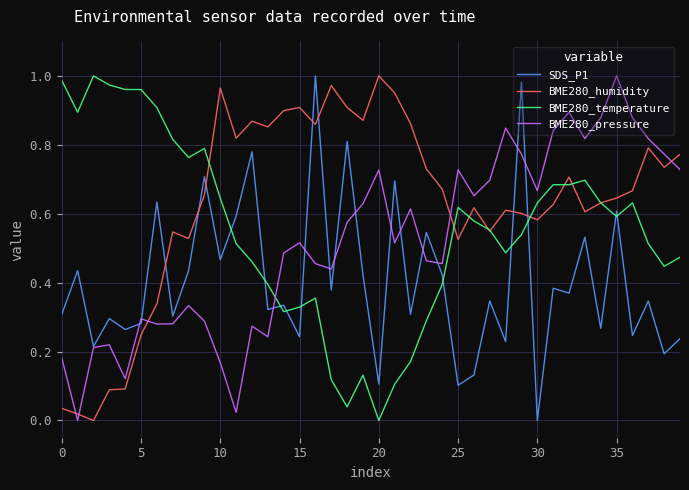

How many intersections are there between BME280_pressure and BME280_temperature?

1